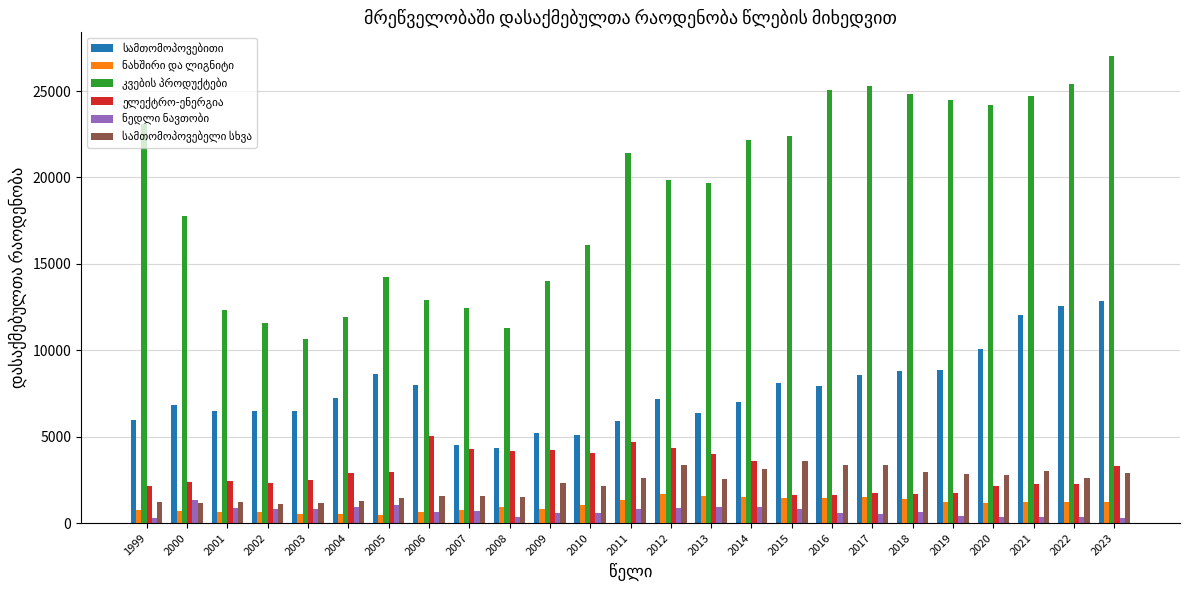

How many groups of bars are there?

25